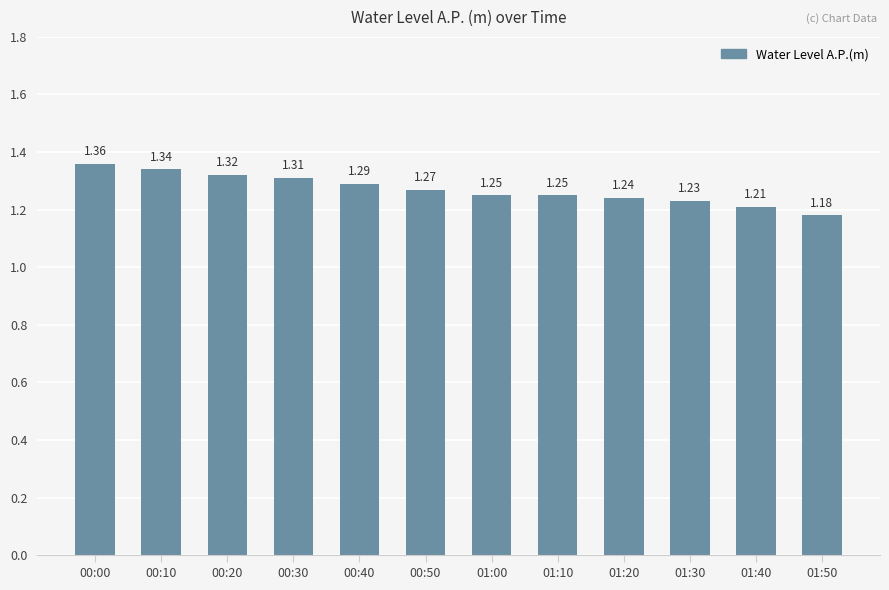

What is the change in value from 01:20 to 01:50?

-0.1